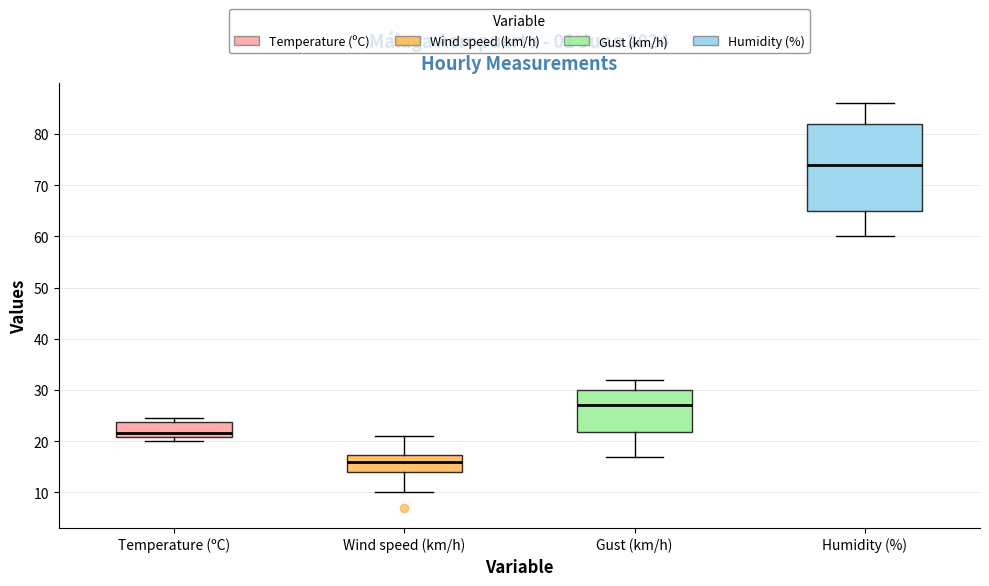

Reading left to right, transcribe this box plot: for each box, give where its median line is, the range the box spans, and where its two whiskers end, as read against the y-axis. The values are not printed on the chart, so give them approximately, as read against the axis.

Temperature (ºC): median 22, box 21 to 24, whiskers 20 to 25
Wind speed (km/h): median 16, box 14 to 17, whiskers 10 to 21
Gust (km/h): median 27, box 22 to 30, whiskers 17 to 32
Humidity (%): median 74, box 65 to 82, whiskers 60 to 86